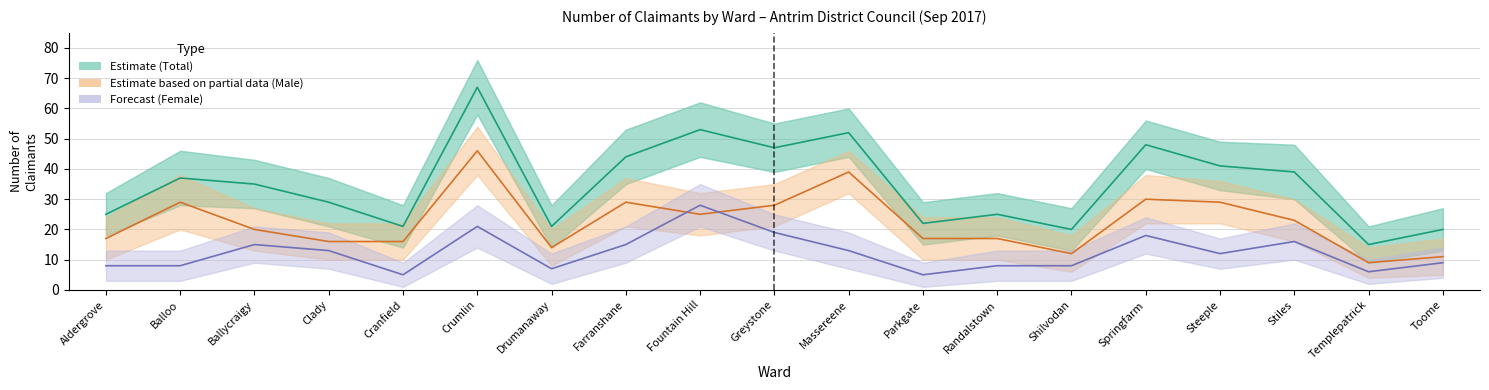

How many interior local peaks does the FEMALE series have?

5